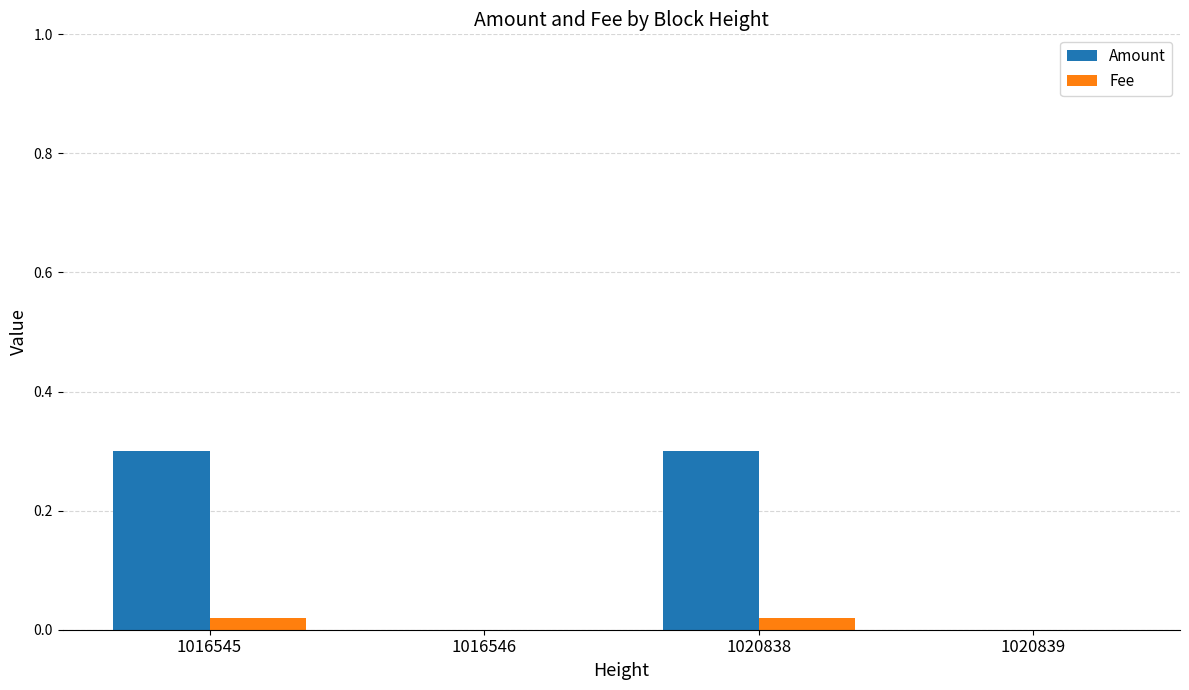

How many groups of bars are there?

4